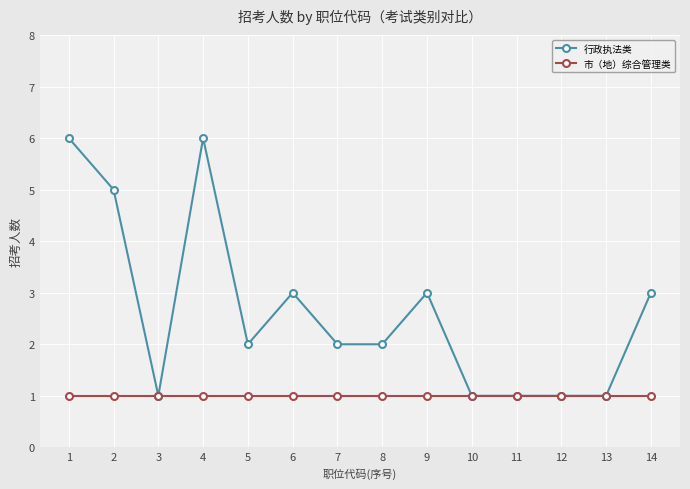

Rank the series by their maximum value, from lowest to highest.

市（地）综合管理类, 行政执法类